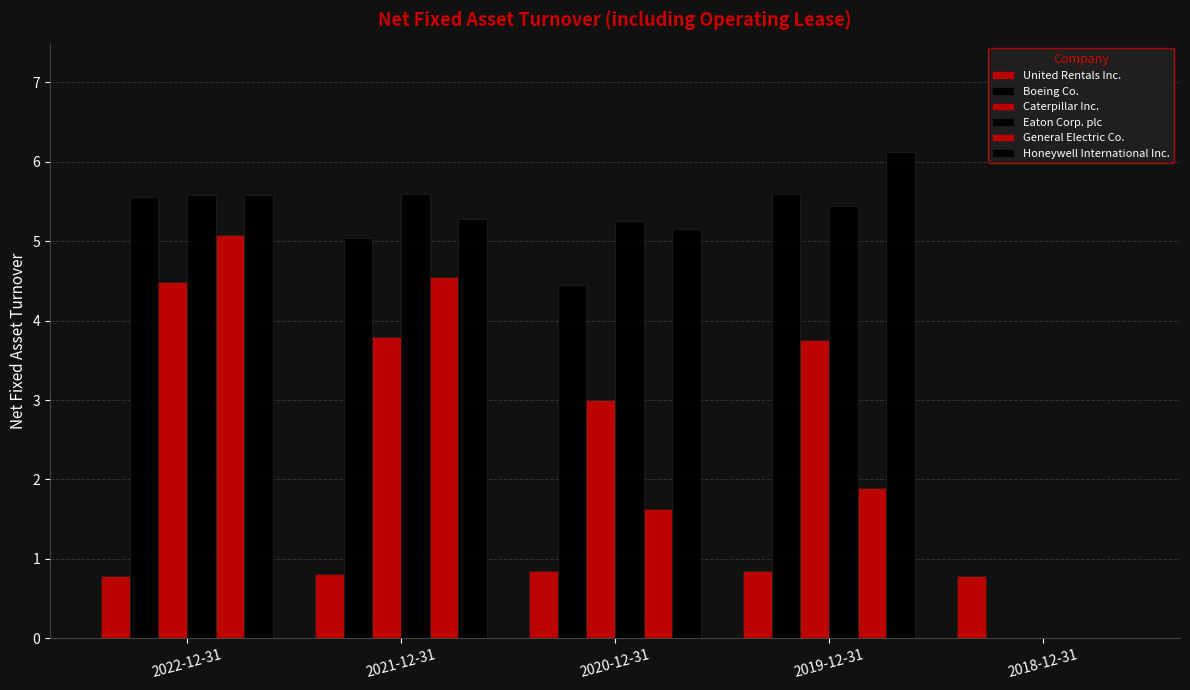

How many groups of bars are there?

5